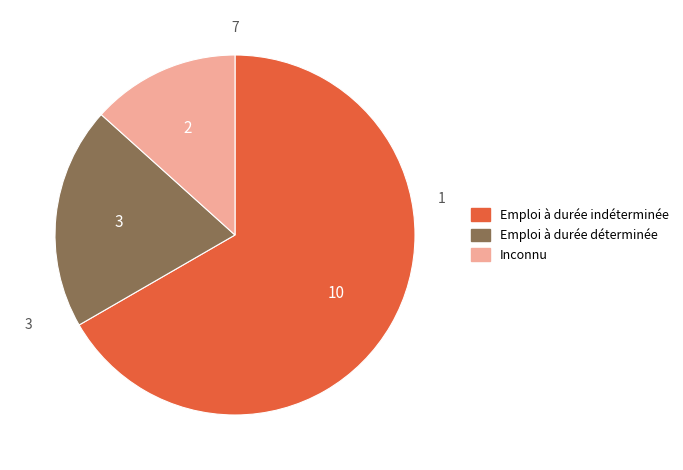

Is there a majority slice in this chart?

Yes